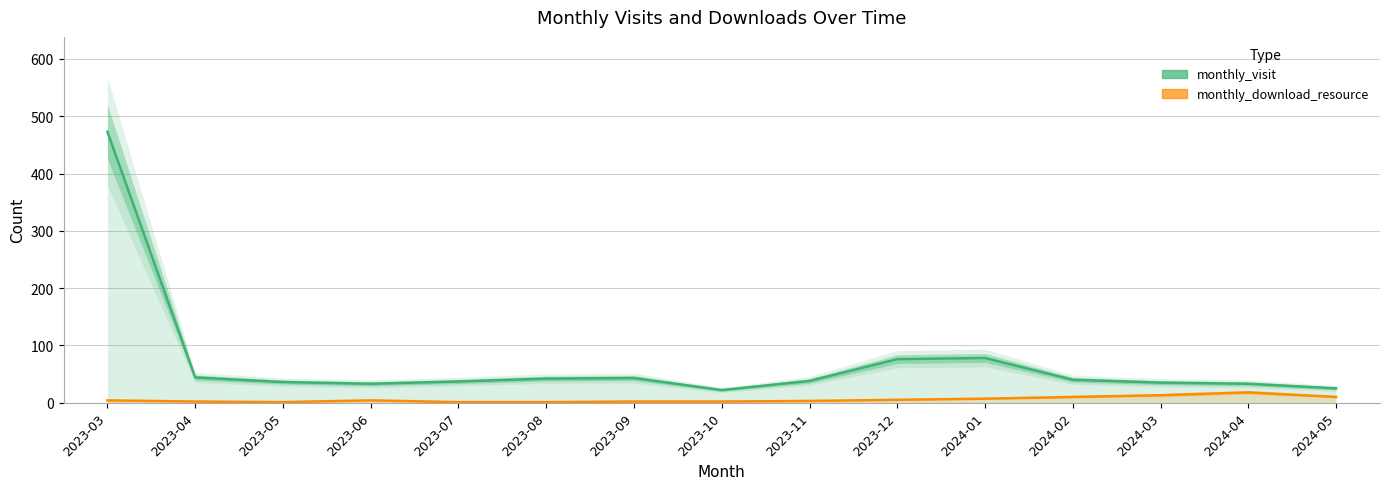

Does the chart display data point markers on the line(s)?

No